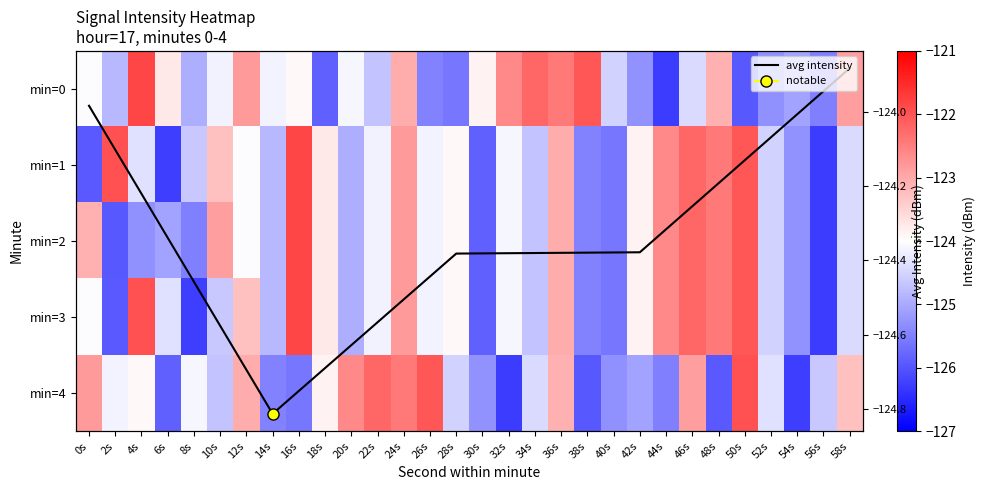

Between 20s and 40s, which series saw the biggest shift?

4